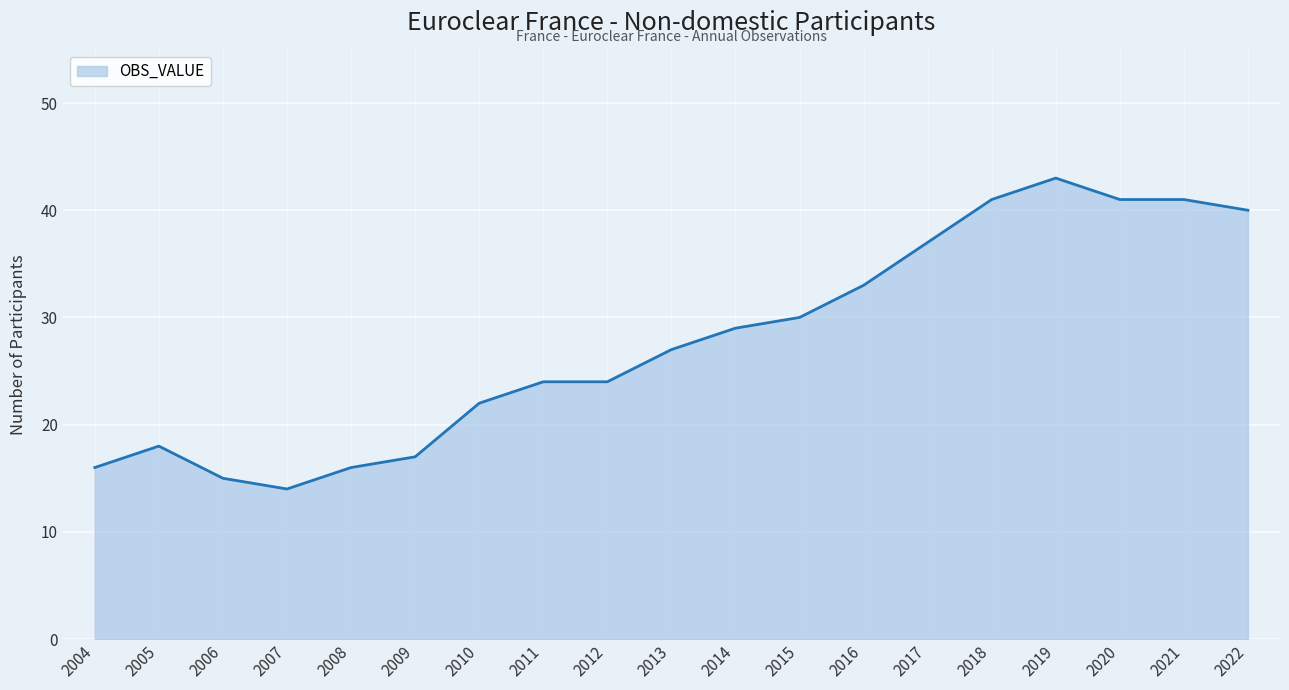

What is the minimum value shown in the chart?

14